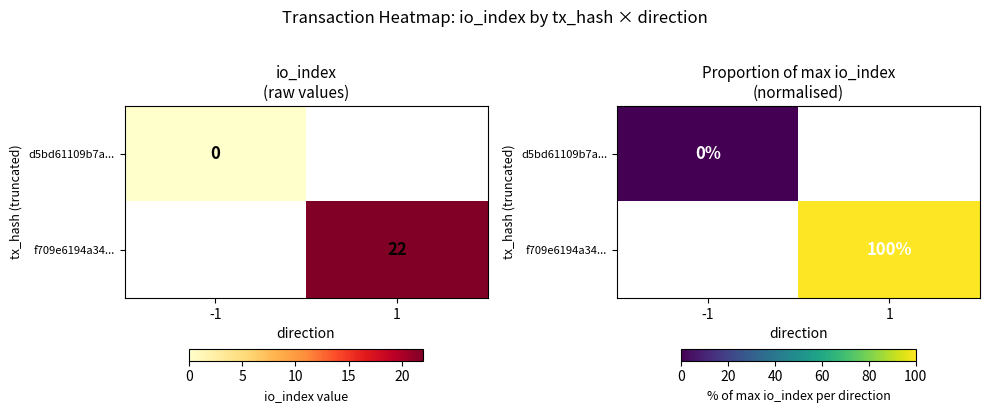

Count the number of data series in this chart.

2